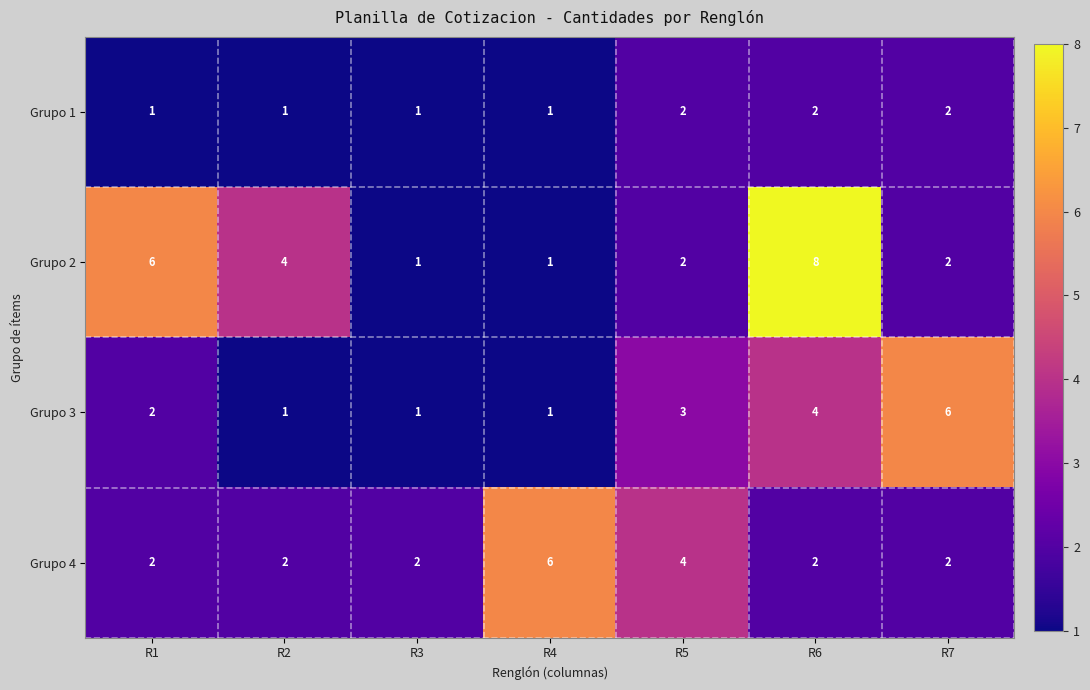

What is the difference between the maximum and second lowest values in the Grupo 2 series?

7